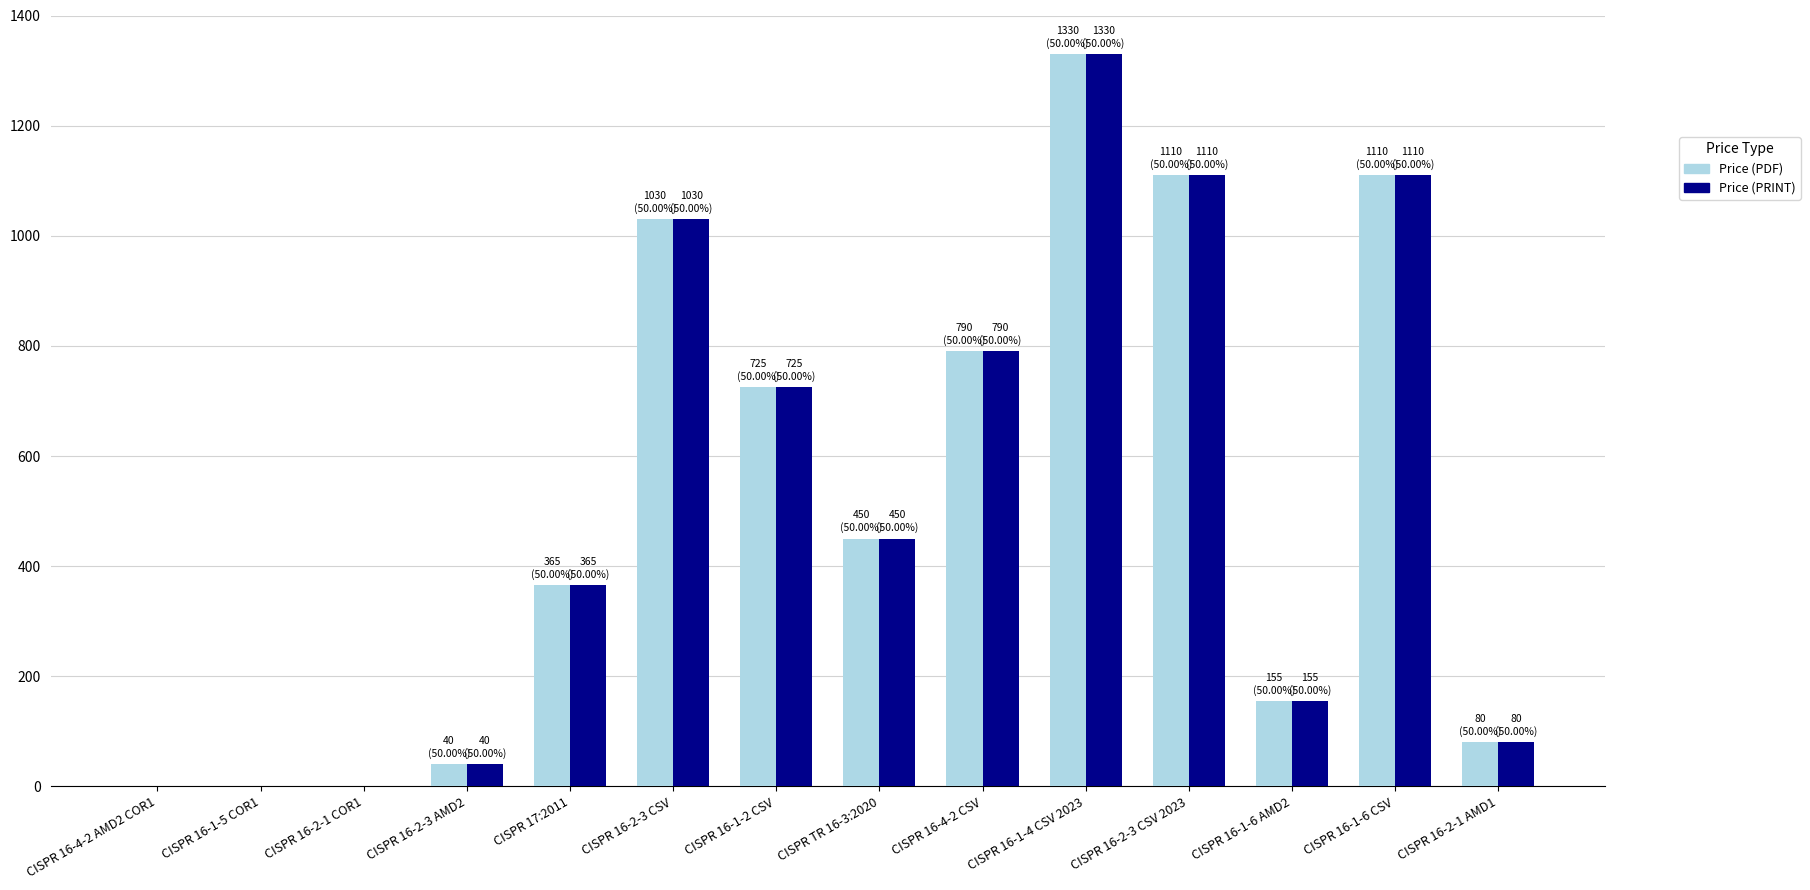

What is the sum of all Price (PDF) values?

7185